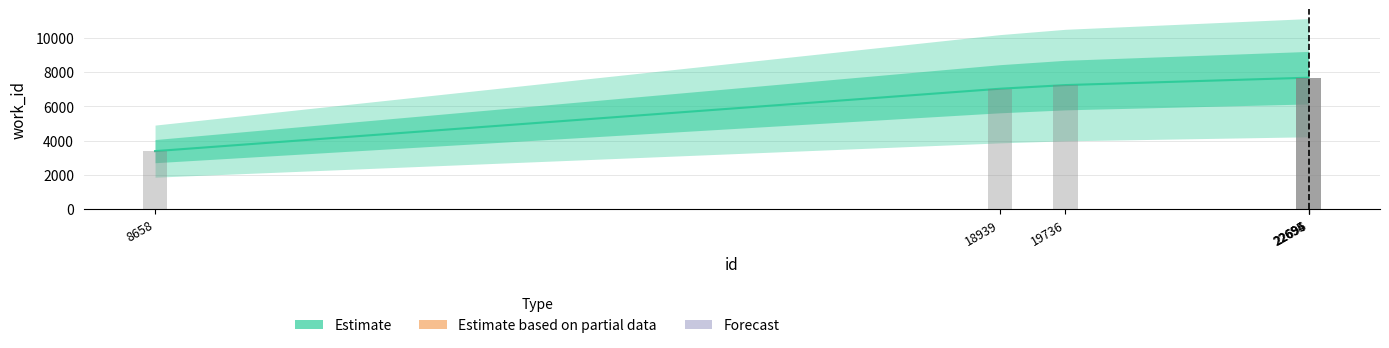

Are the bars grouped side by side (vs. stacked)?

No